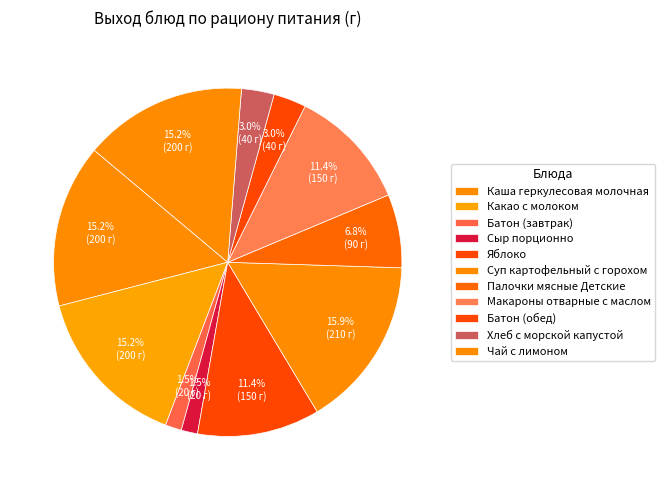

Which slice is the largest?

Суп картофельный с горохом